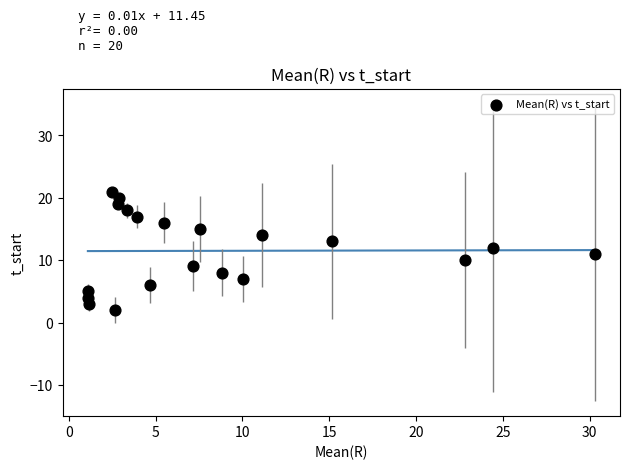

What is the range of Y values (max minus min)?

19